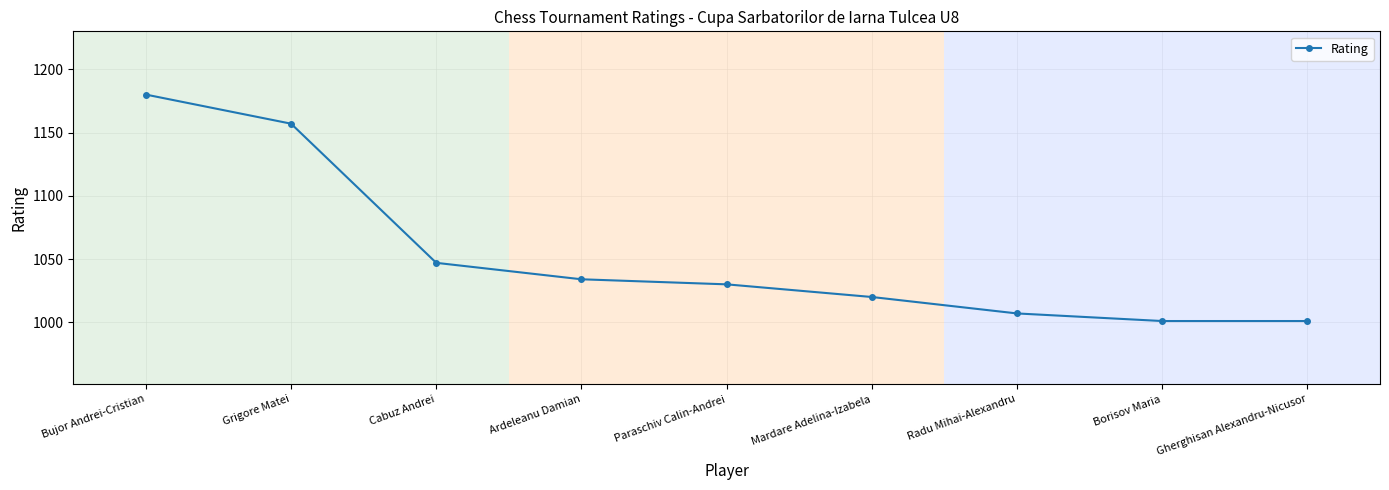

How many lines are shown in the chart?

1